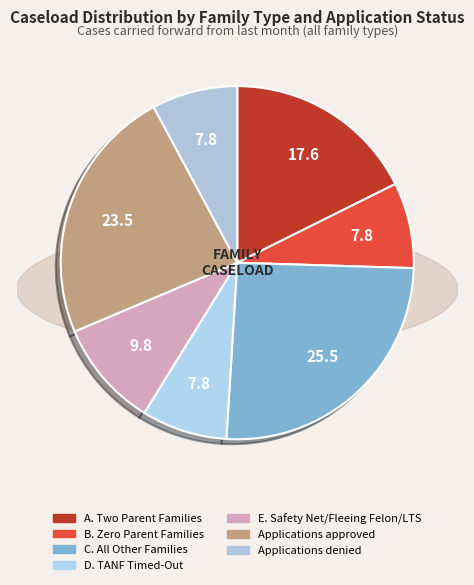

Combined, what portion of the pie is C. All Other Families and E. Safety Net/Fleeing Felon/LTS?

35.3%